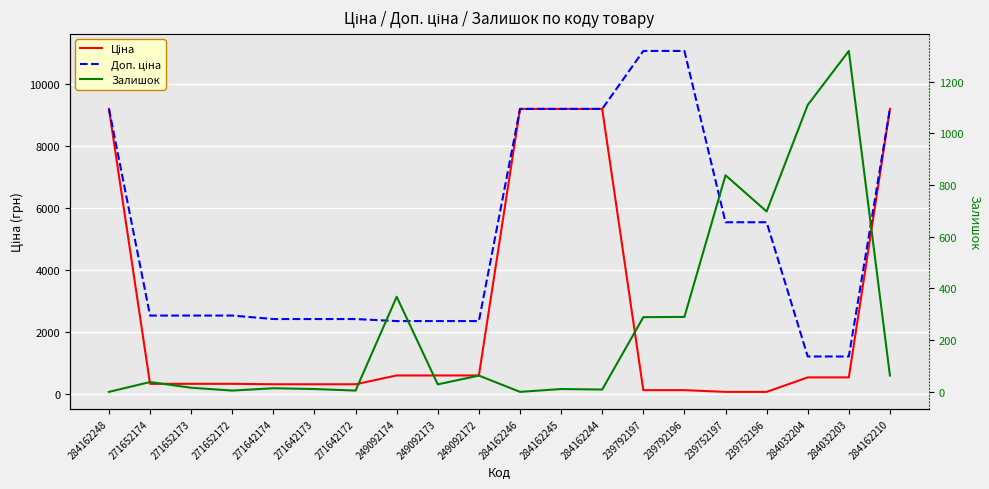

What is the maximum value for Доп. ціна?

11055.0